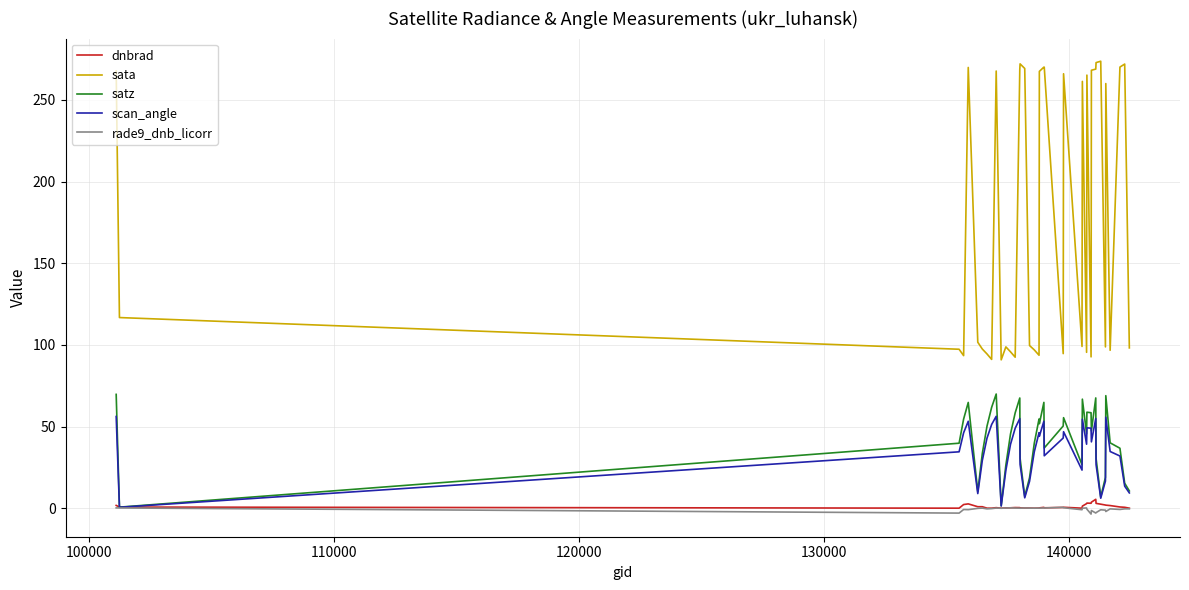

True or false: dnbrad and sata cross at least once.

False